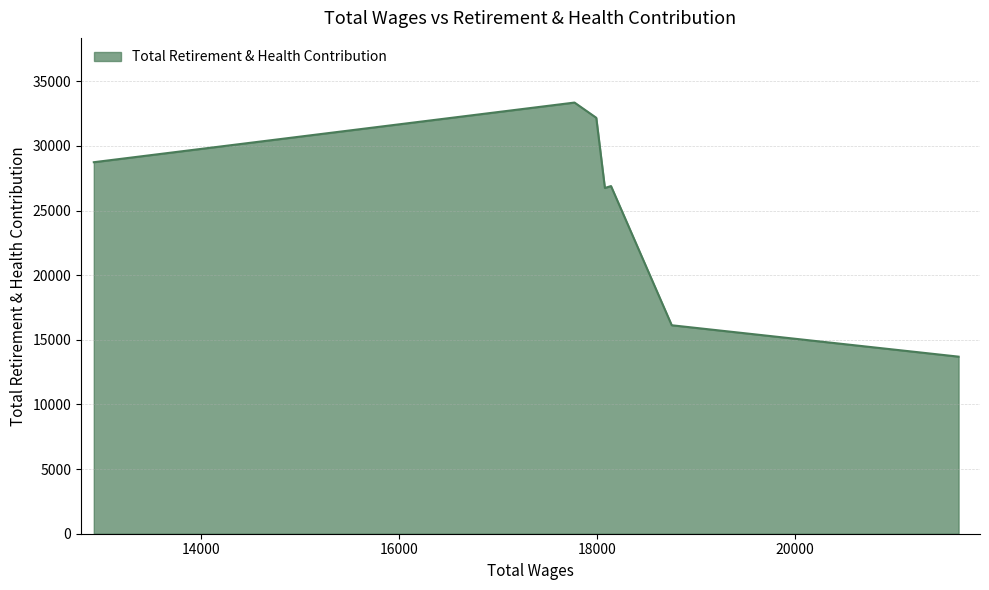

What is the average value?

25395